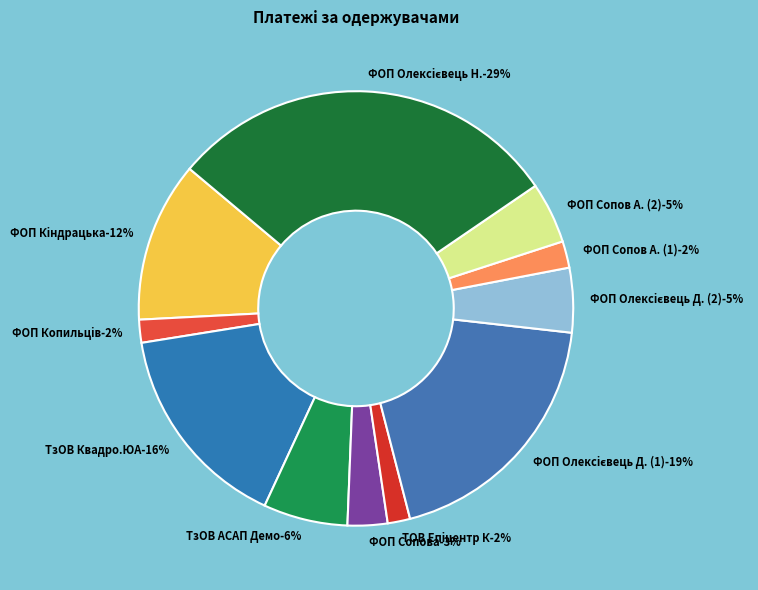

Is the sum of ФОП Олексiєвець Наталя Валерiївна and ФОП Копильцiв Микола Миколайович greater than half?

No